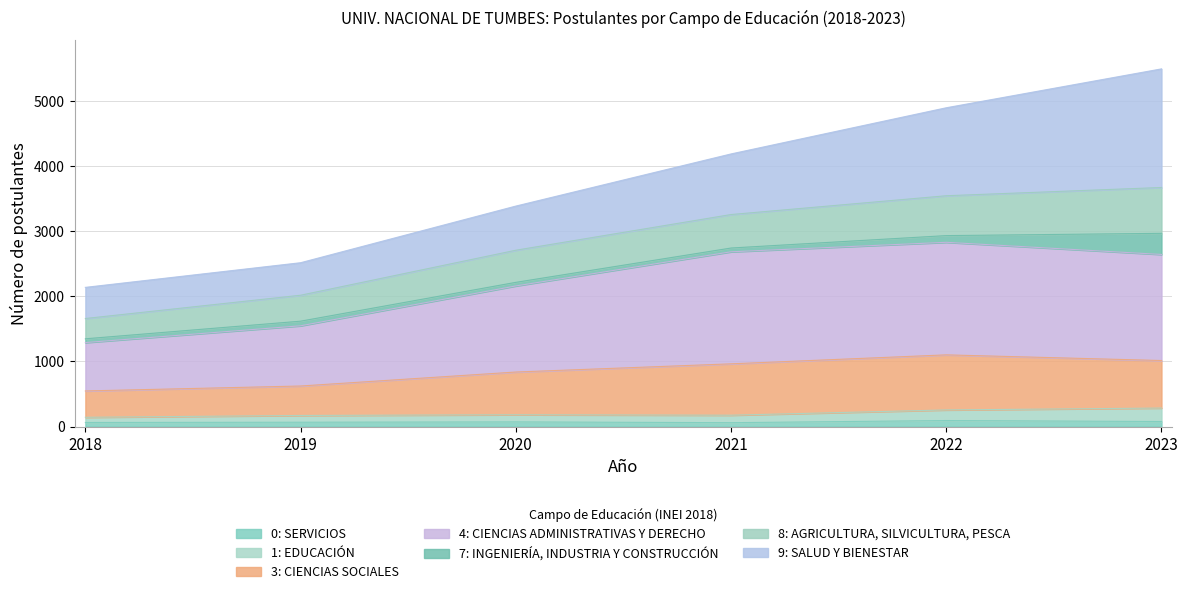

What is the difference between the highest and lowest values at 2022?

4810